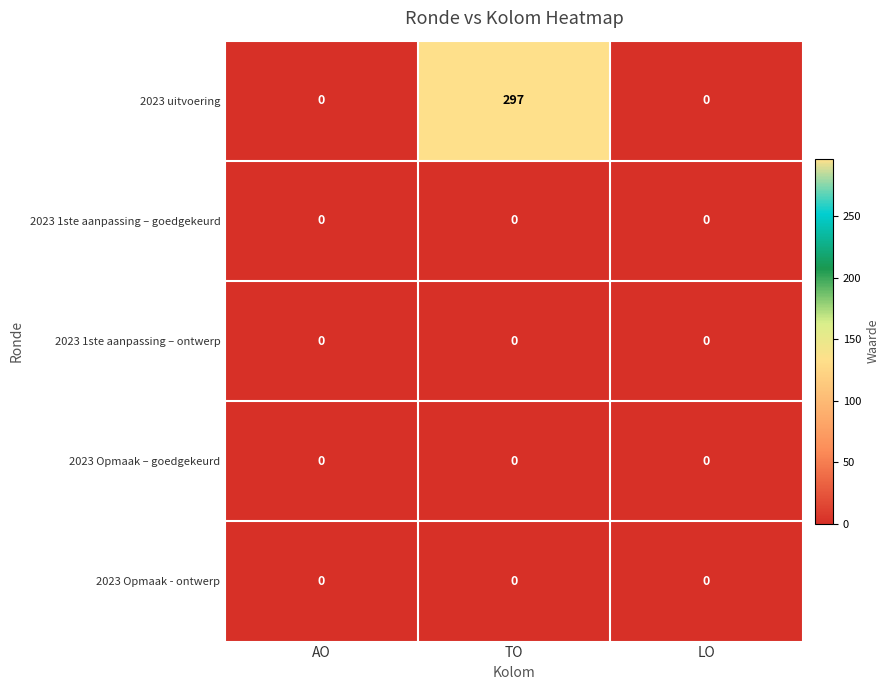

True or false: 2023 1ste aanpassing – ontwerp has a value of 0 at LO.

True